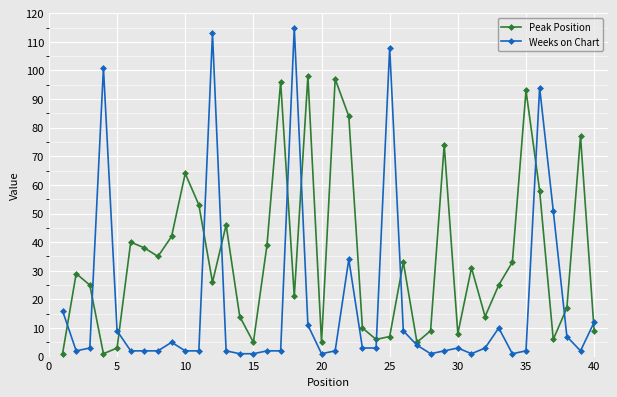

List the series in order of their overall mean, highest first.

Peak Position, Weeks on Chart